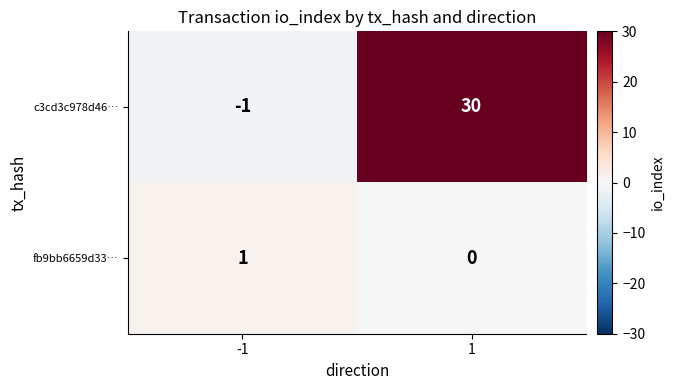

What is the maximum value shown in the chart?

30